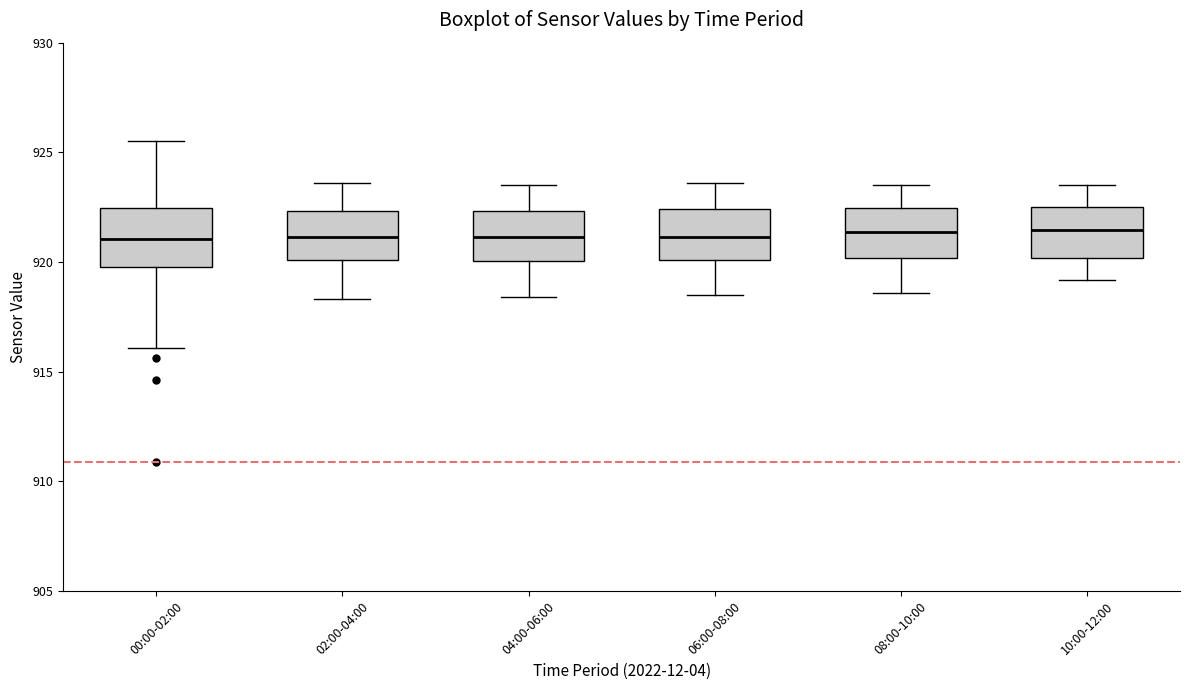

Reading left to right, read every box against the y-axis: the position of its median line, the range the box covers, and the ends of its whiskers. The values are not printed on the chart, so give them approximately, as read against the axis.

00:00-02:00: median 921.0, box 920.0 to 922.5, whiskers 916.0 to 925.5
02:00-04:00: median 921.0, box 920.0 to 922.5, whiskers 918.5 to 923.5
04:00-06:00: median 921.0, box 920.0 to 922.5, whiskers 918.5 to 923.5
06:00-08:00: median 921.0, box 920.0 to 922.5, whiskers 918.5 to 923.5
08:00-10:00: median 921.5, box 920.0 to 922.5, whiskers 918.5 to 923.5
10:00-12:00: median 921.5, box 920.0 to 922.5, whiskers 919.0 to 923.5